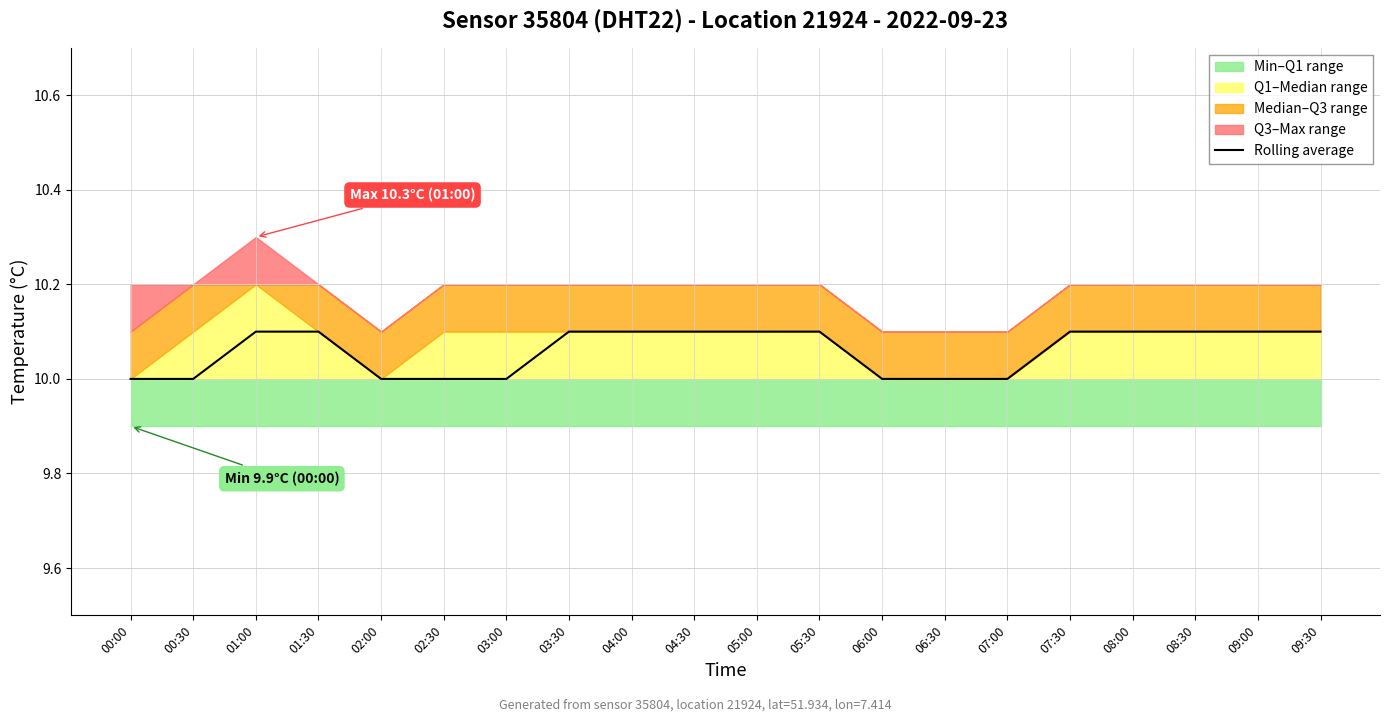

Which category has the highest value across all series?

01:00